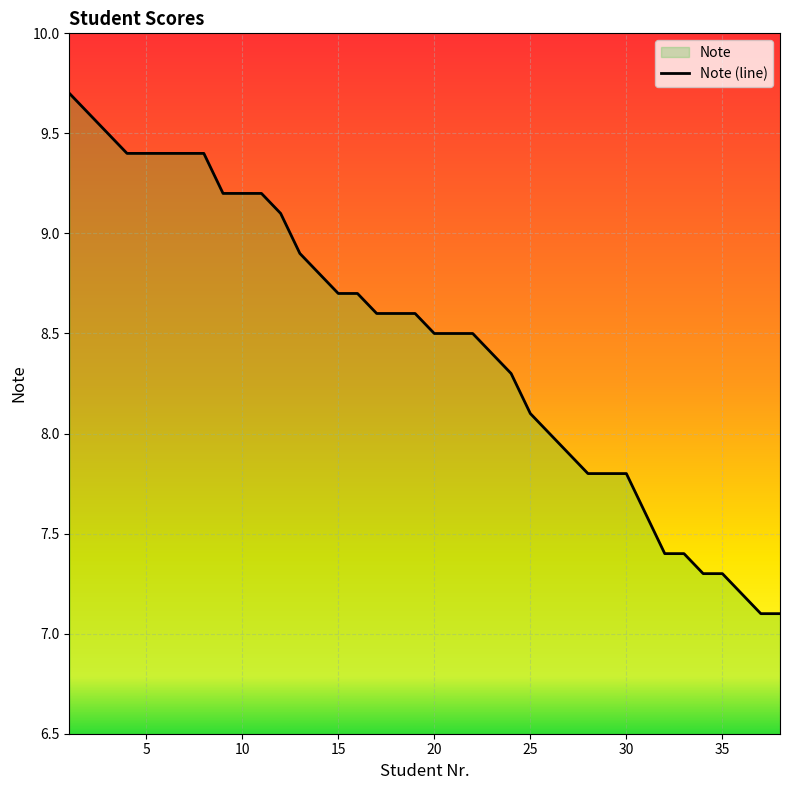

How many categories are shown in the chart?

38